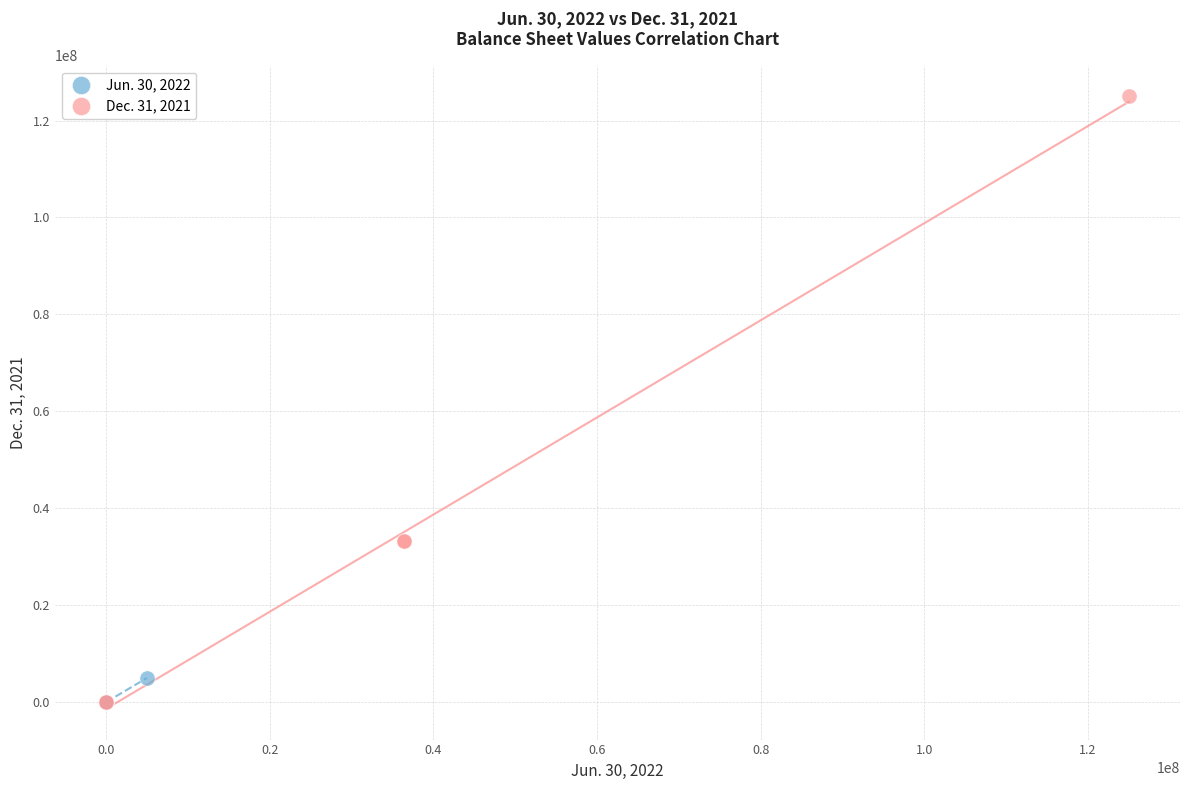

Which series has the largest Y range (max minus min)?

Dec. 31, 2021